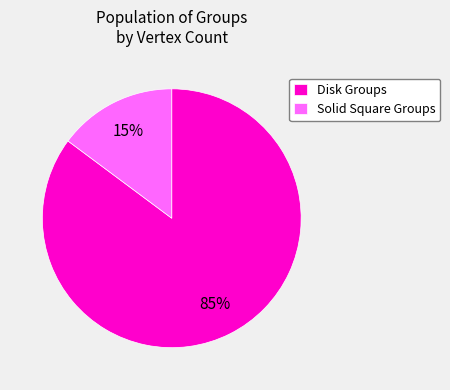

Count the number of slices in the pie.

2